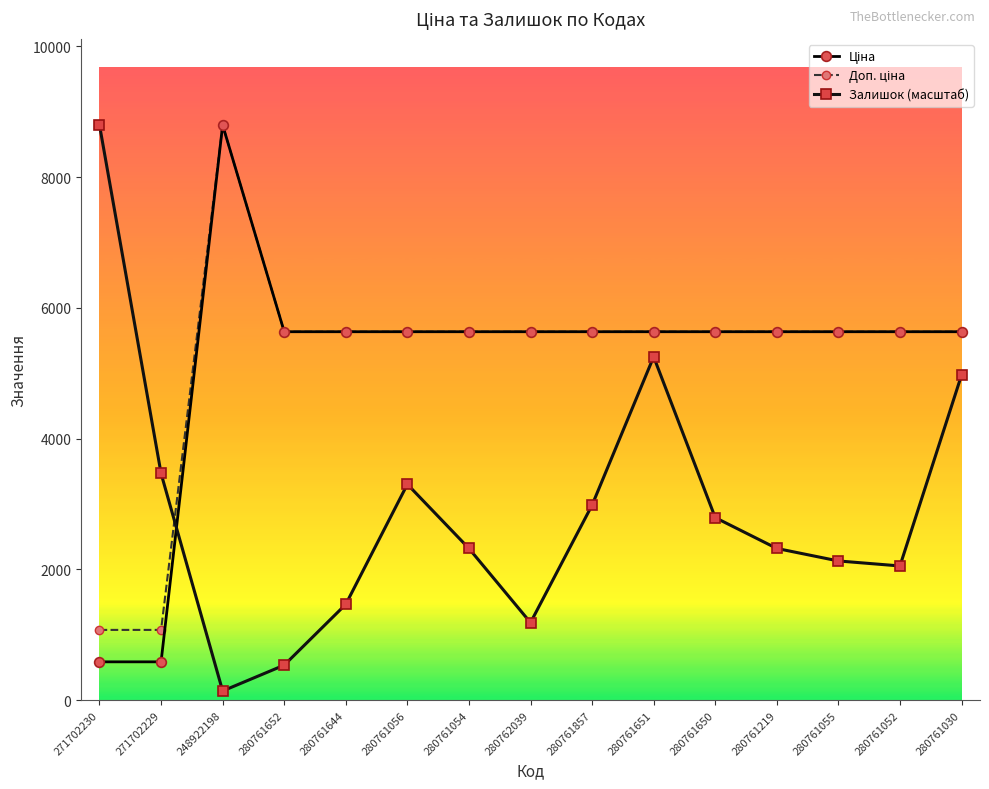

Where does the Залишок (масштаб) series first go above 2320?

271702230